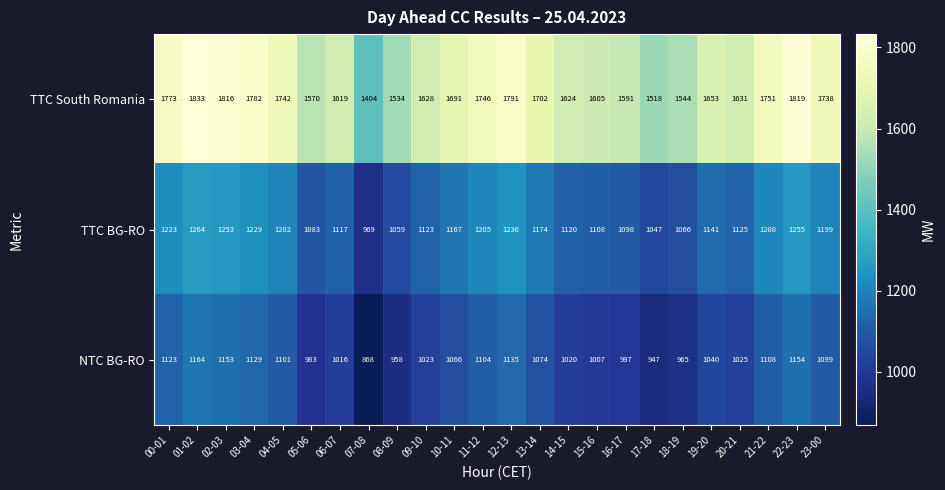

How many categories are shown in the chart?

24